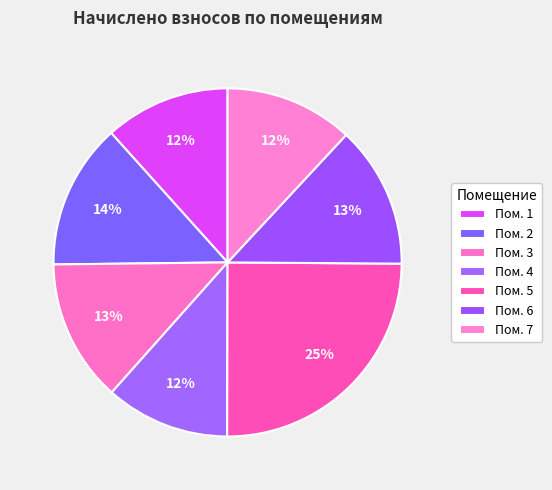

What is the largest slice in the pie chart?

5